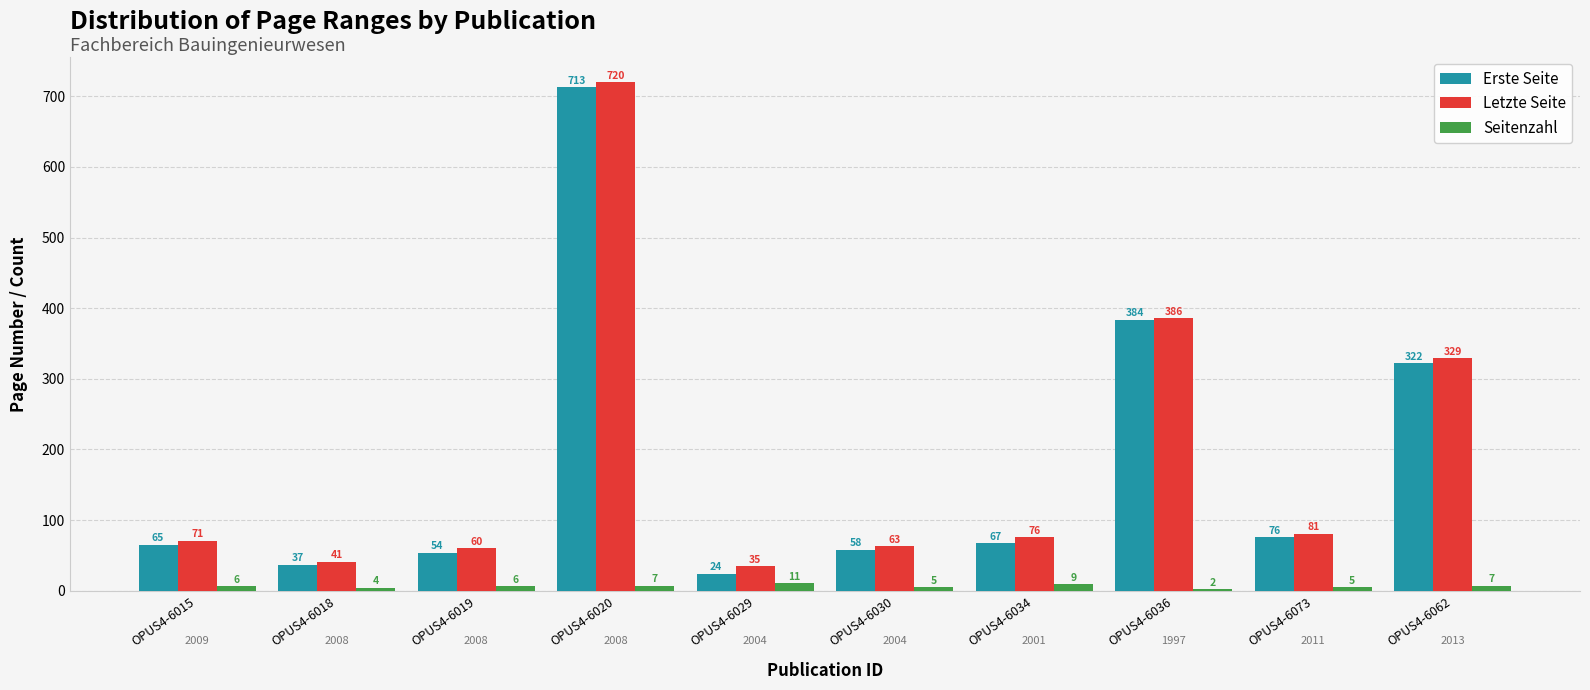

At which category does the chart reach its peak across all series?

OPUS4-6020